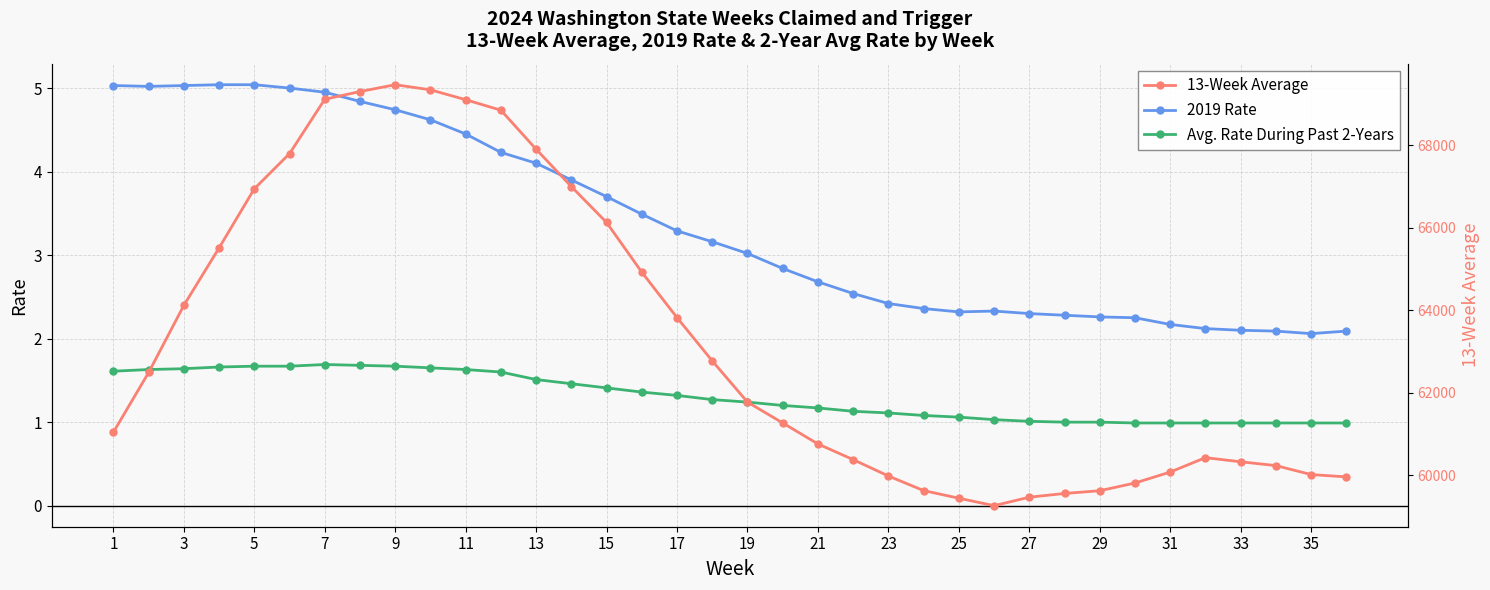

True or false: 13-Week Average and Avg. Rate During Past 2-Years cross at least once.

False